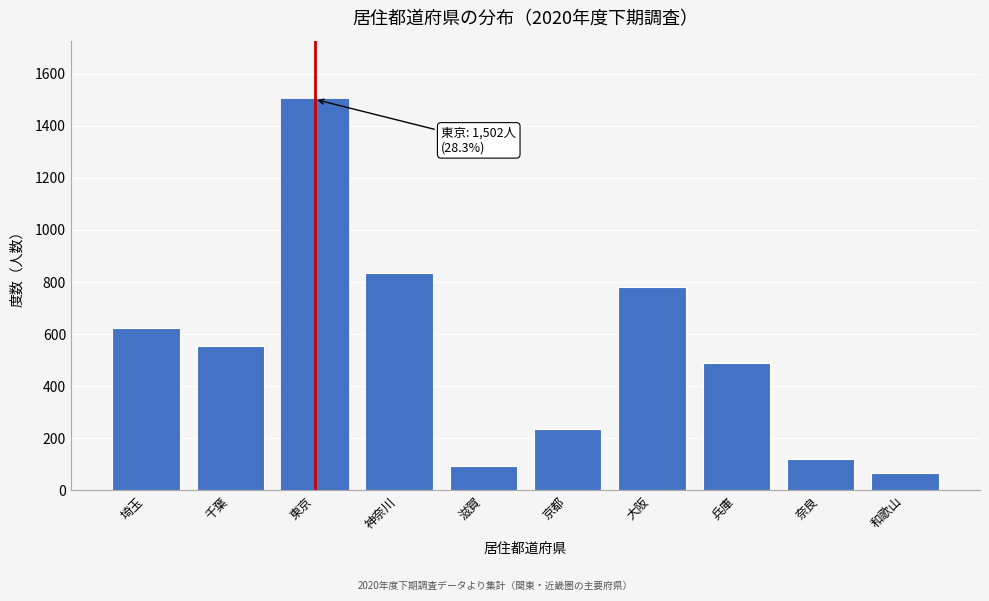

Reading left to right, what are all the values shown in this chart?

埼玉=625	千葉=554	東京=1502	神奈川=833	滋賀=93	京都=236	大阪=782	兵庫=491	奈良=121	和歌山=68